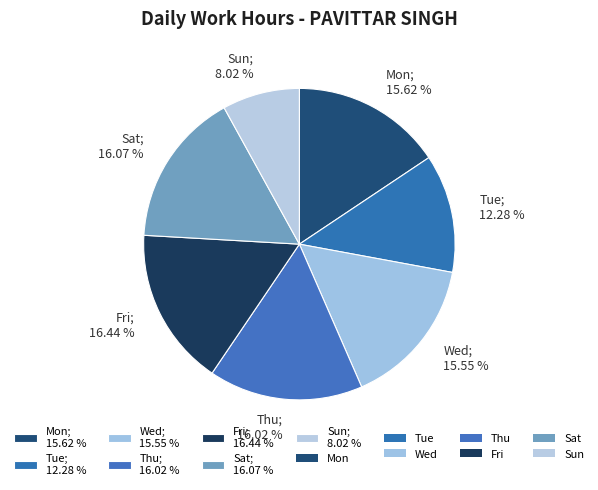

Do Tue; 12.28 % and Mon; 15.62 % together represent more than half of the pie?

No